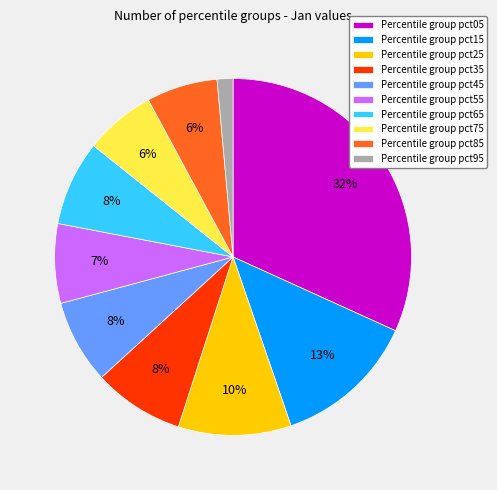

Between Percentile group pct65 and Percentile group pct75, which is larger?

Percentile group pct65